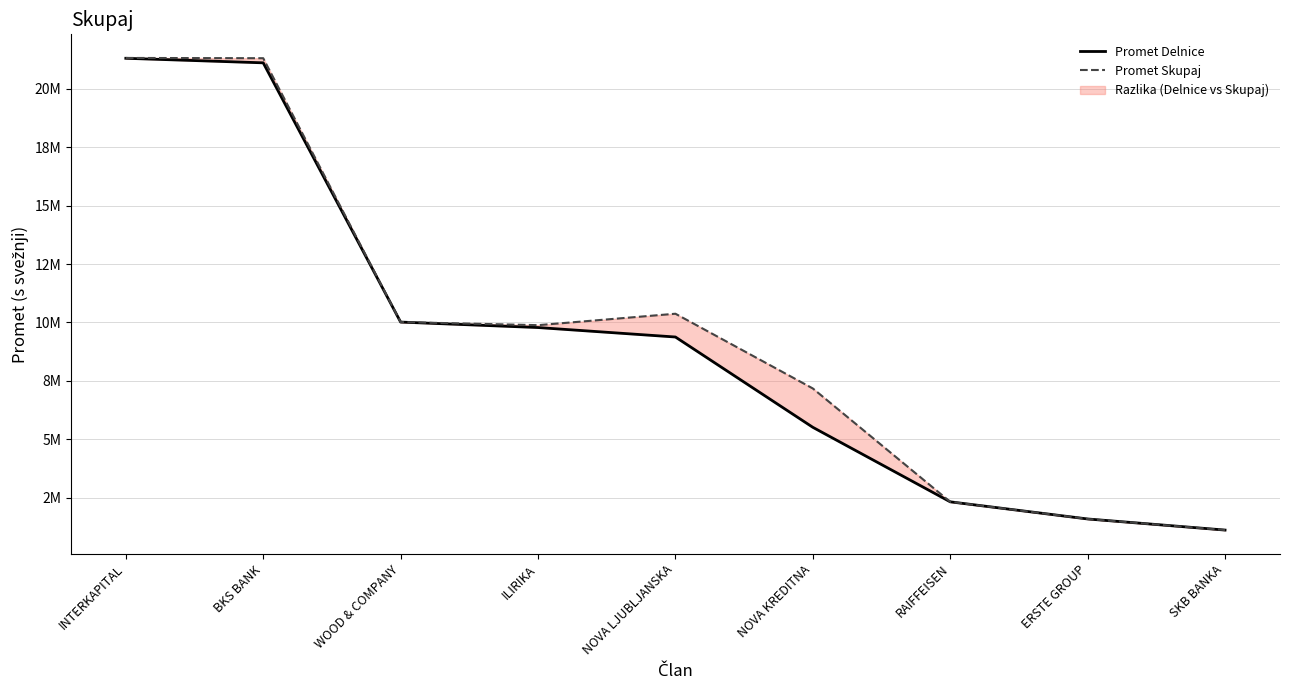

How many data points in Promet Skupaj are less than 9883405?

4